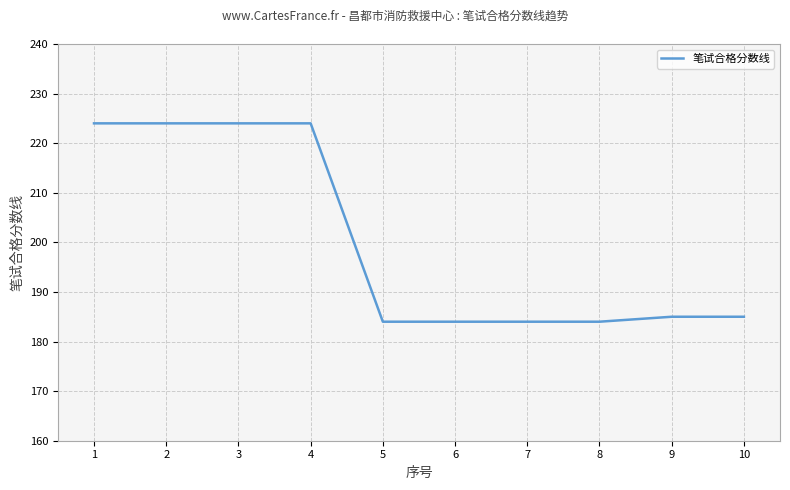

What is the sum of all values?

2002